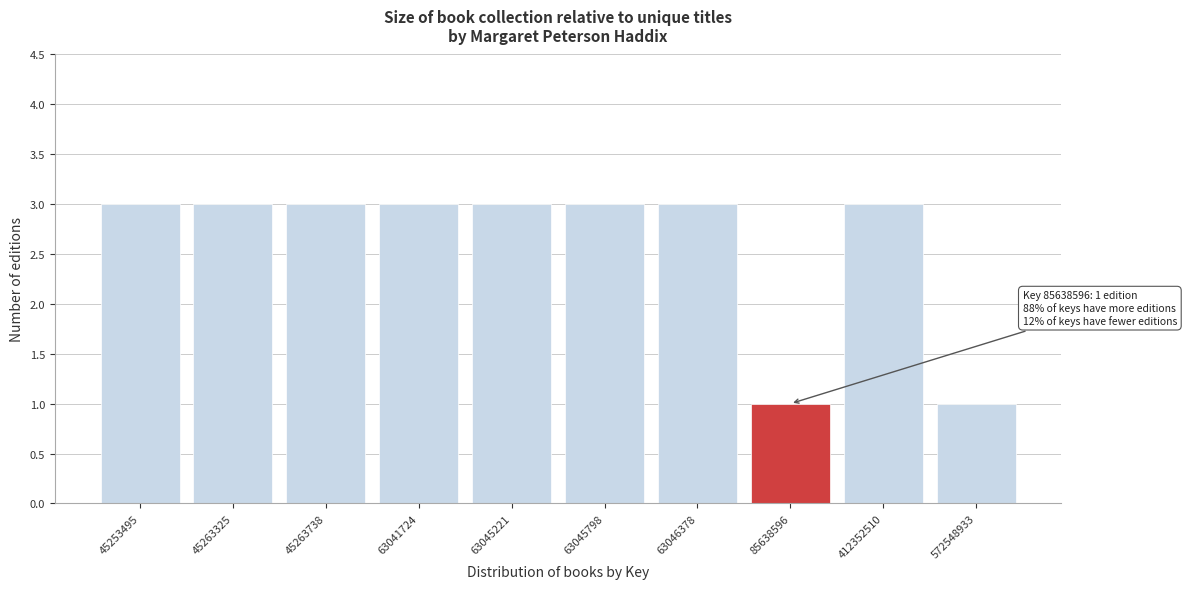

Reading right to left, transcribe all the data shown in this chart.

572548933=1	412352510=3	85638596=1	63046378=3	63045798=3	63045221=3	63041724=3	45263738=3	45263325=3	45253495=3